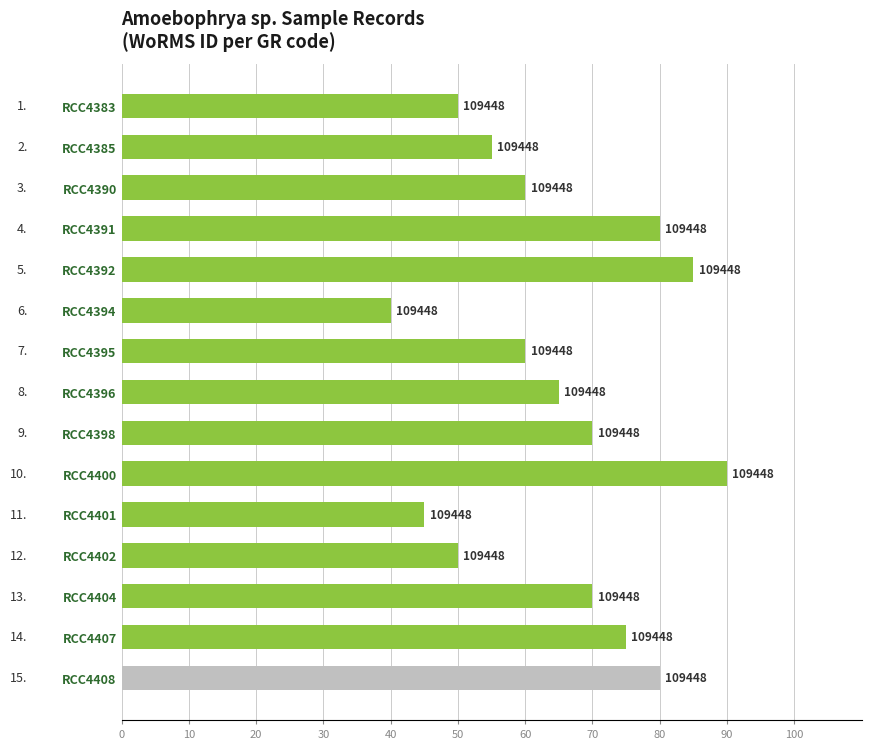

Are the bars horizontal?

Yes